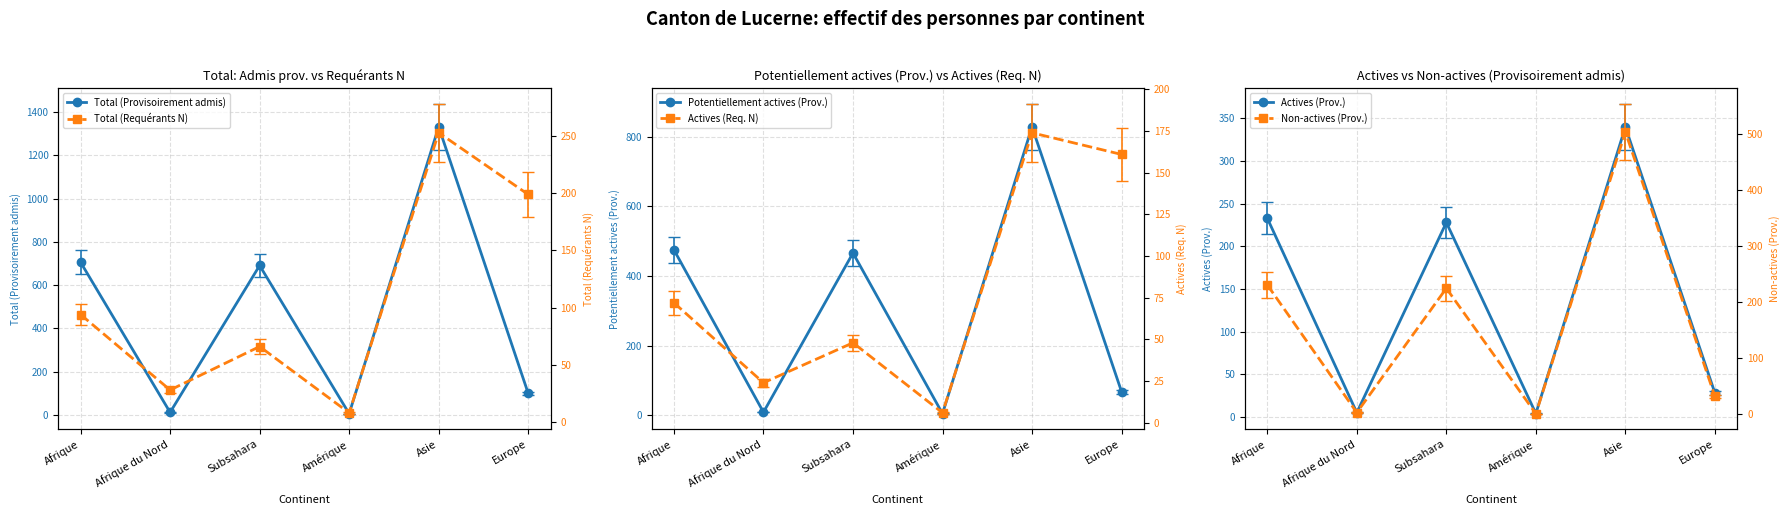

At which category does Actives (Prov.) reach its first local peak?

Subsahara